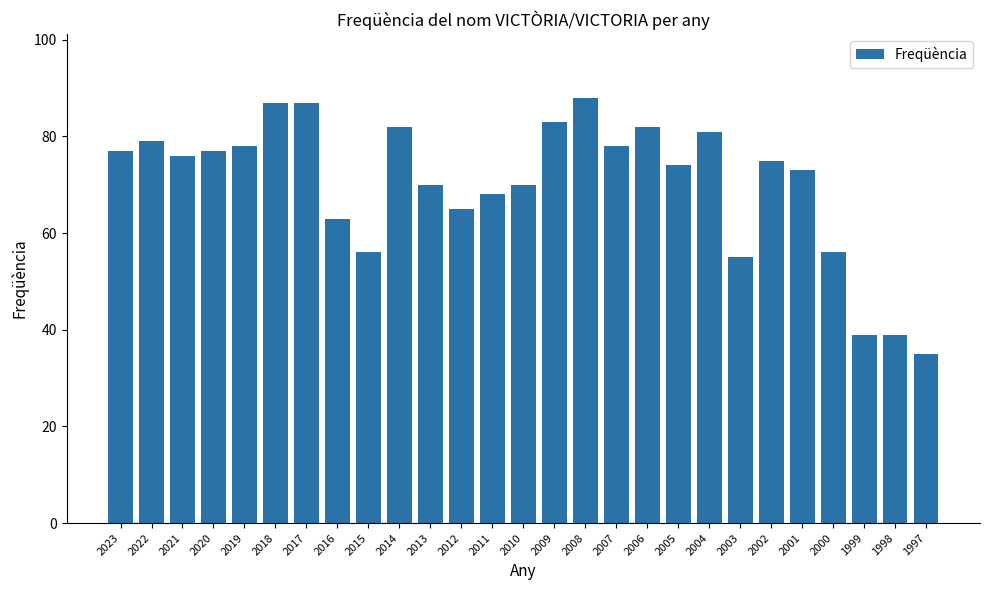

What is the ratio of the value at 2012 to the value at 2013?

0.9